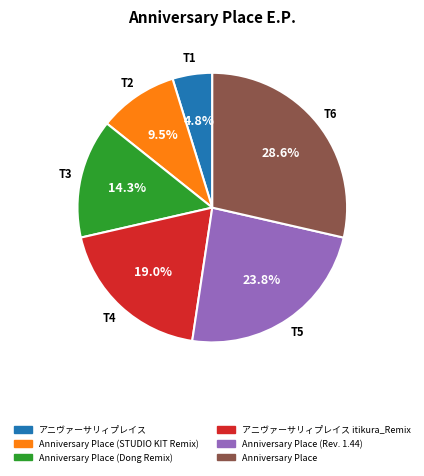

What percentage do アニヴァーサリィプレイス itikura_Remix and アニヴァーサリィプレイス together represent?

23.8%